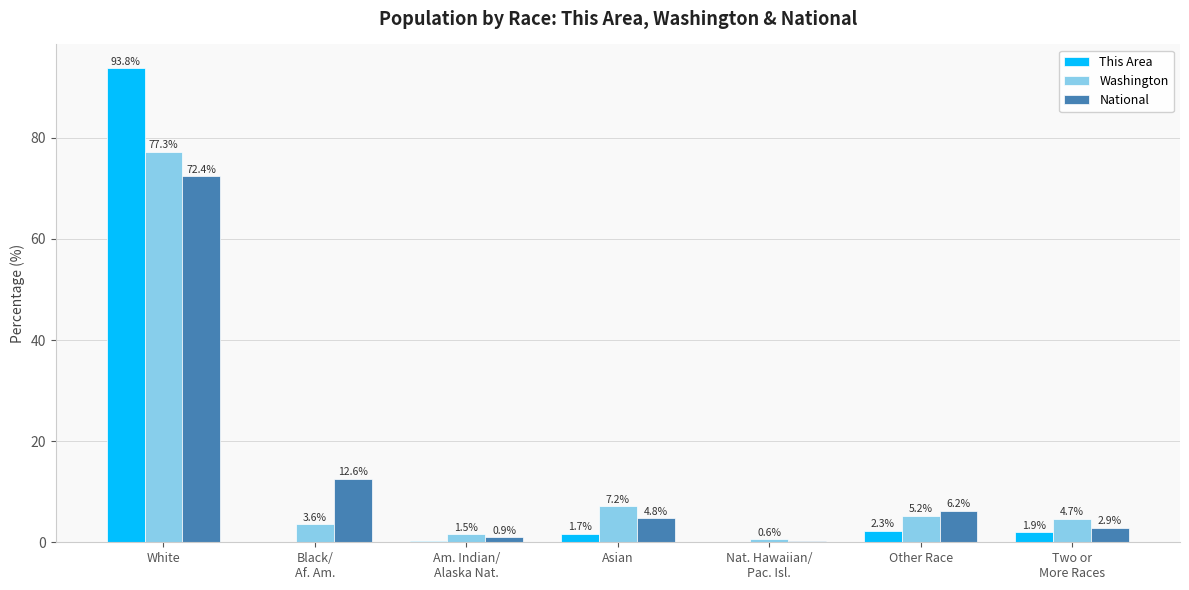

Are the bars horizontal?

No